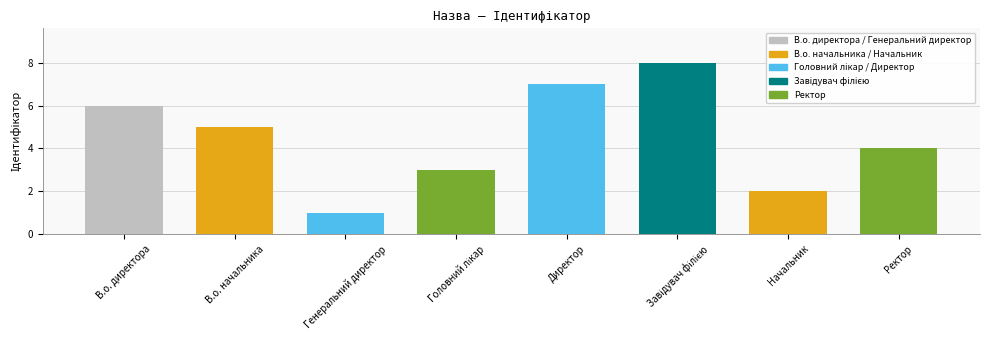

What value does the data have at Ректор?

4